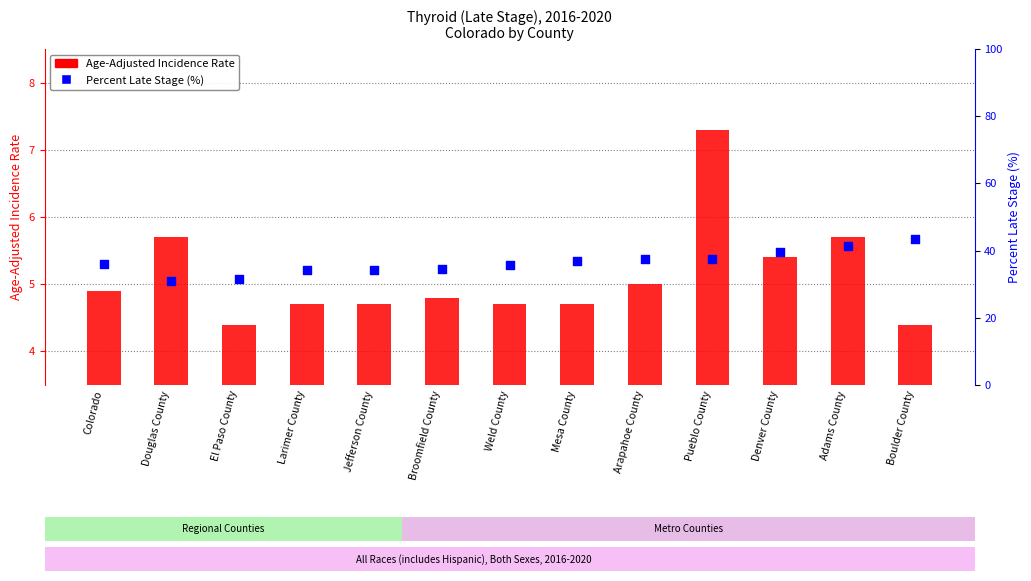

Is the value of Age-Adjusted Incidence Rate at Pueblo County greater than the value of Percent Late Stage at Colorado?

No